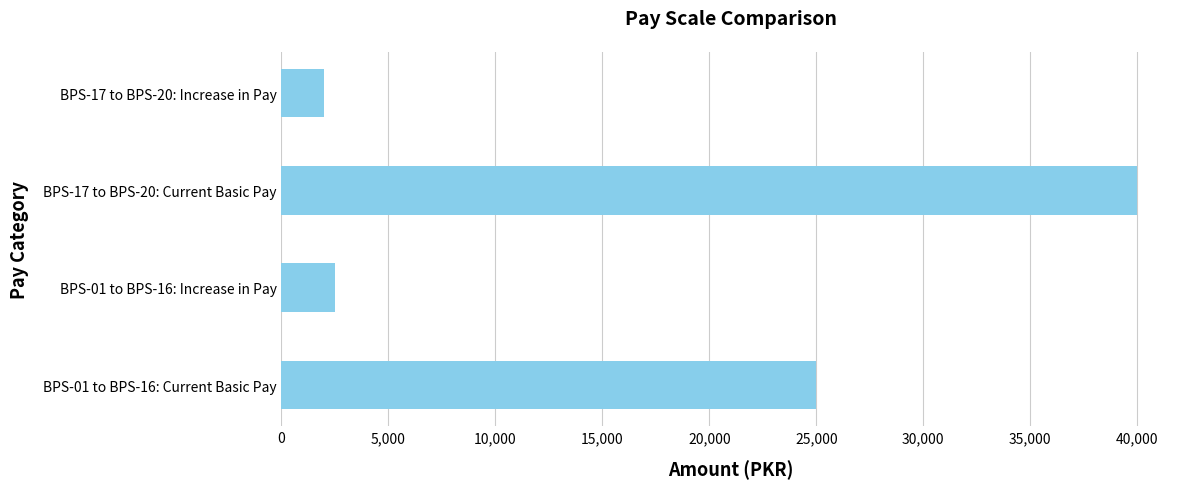

How many distinct data groups are displayed?

1